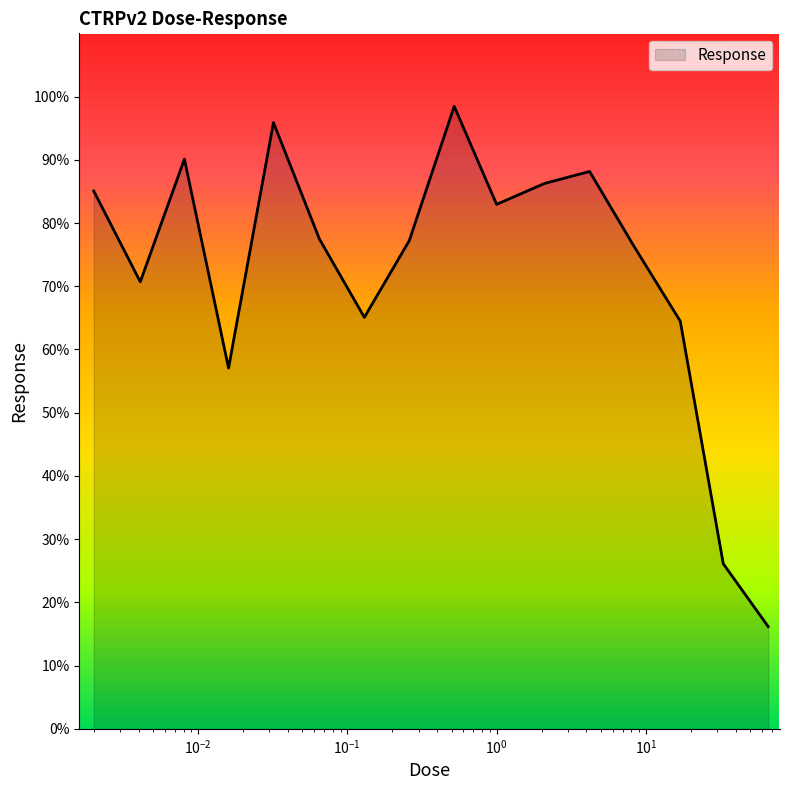

How many lines are shown in the chart?

1